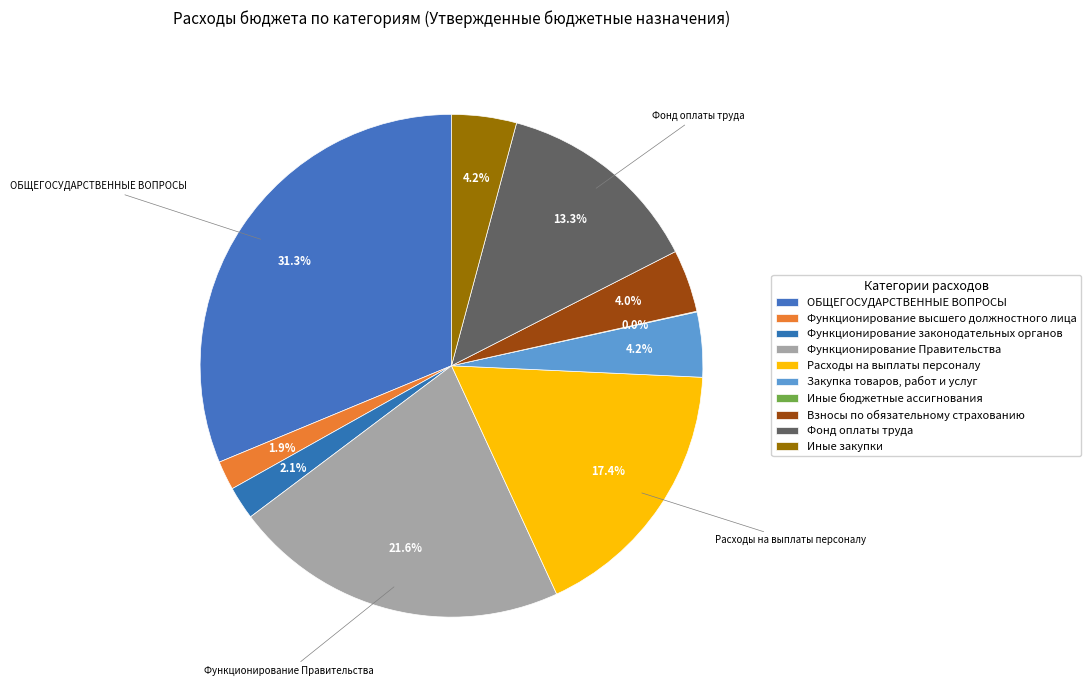

How many segments does this pie chart have?

10